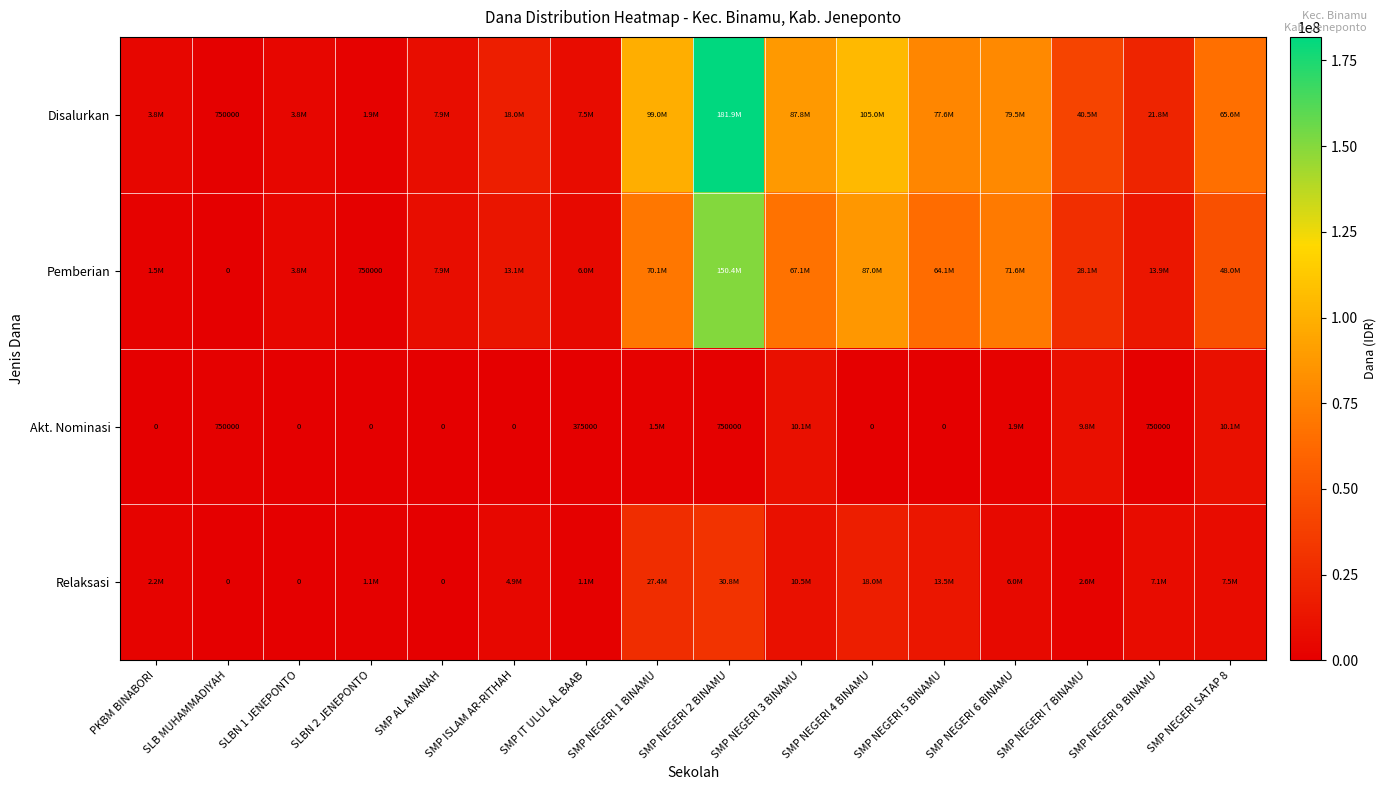

True or false: Pemberian has a value of 750000 at SLBN 2 JENEPONTO.

True